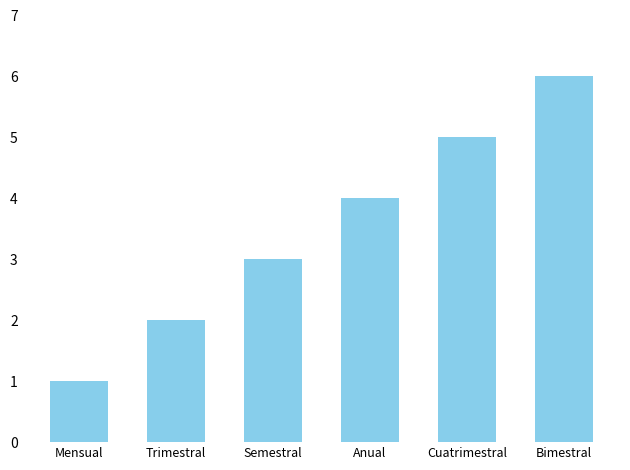

Is it true that the value at Mensual is 0?

False